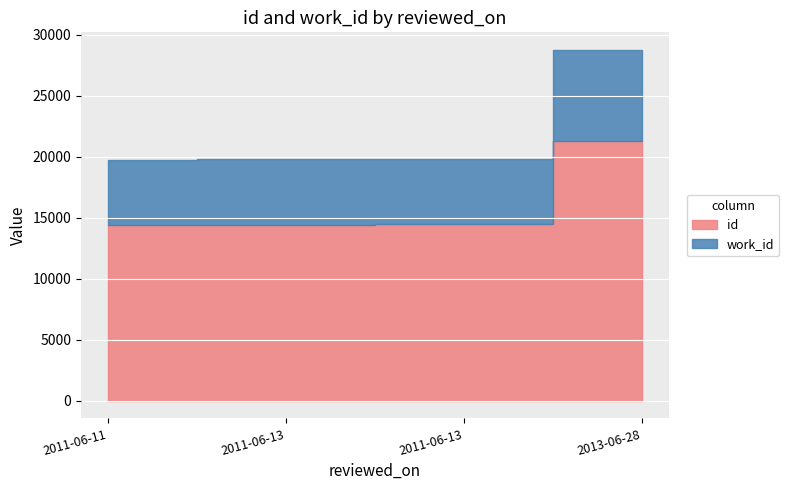

Rank the series by their maximum value, from highest to lowest.

id, work_id